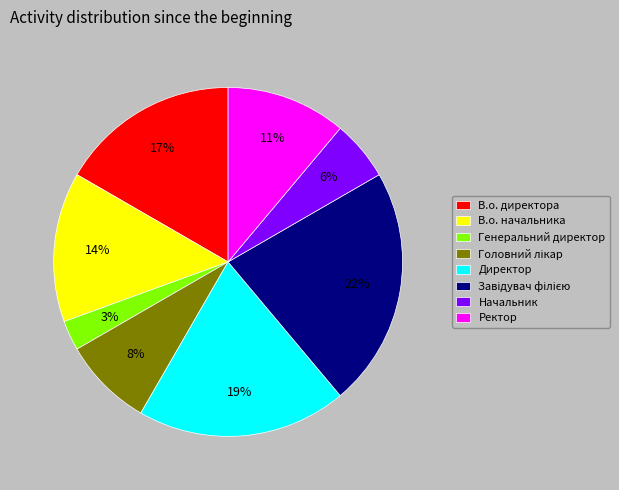

Is the sum of Начальник and Директор greater than half?

No